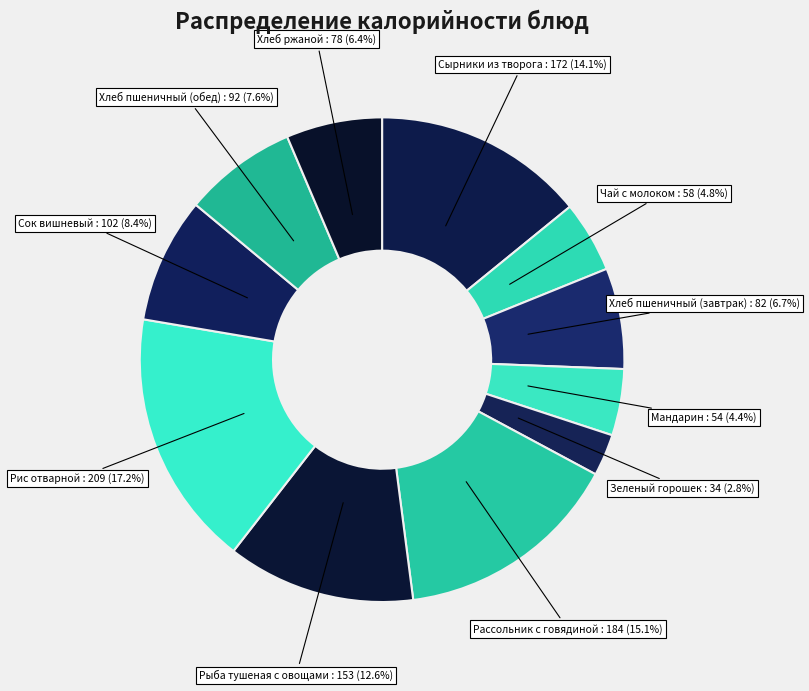

How many segments does this pie chart have?

11